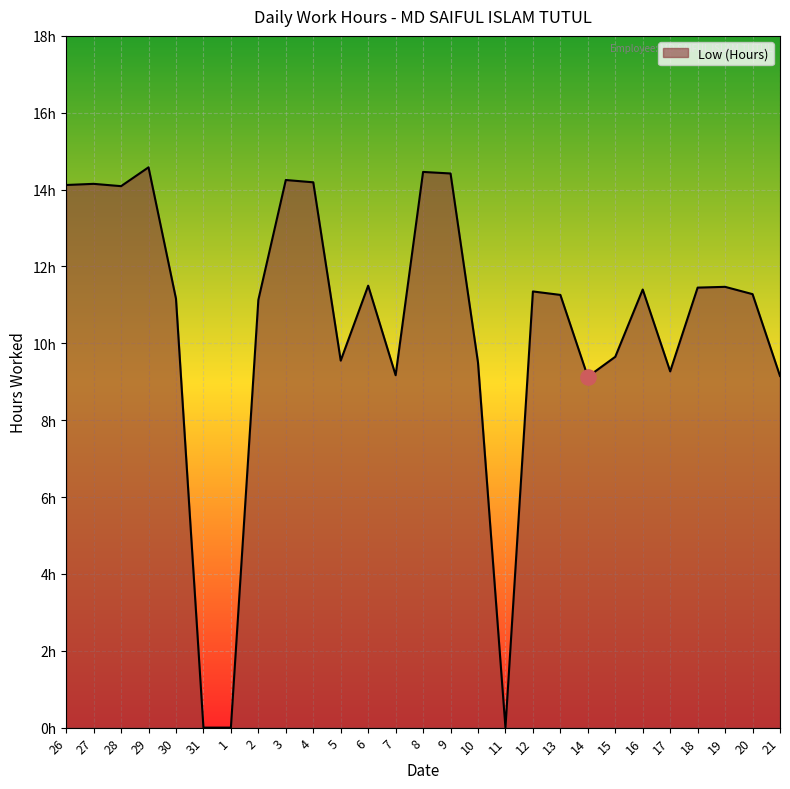

Between 18 and 2, which is larger?

18